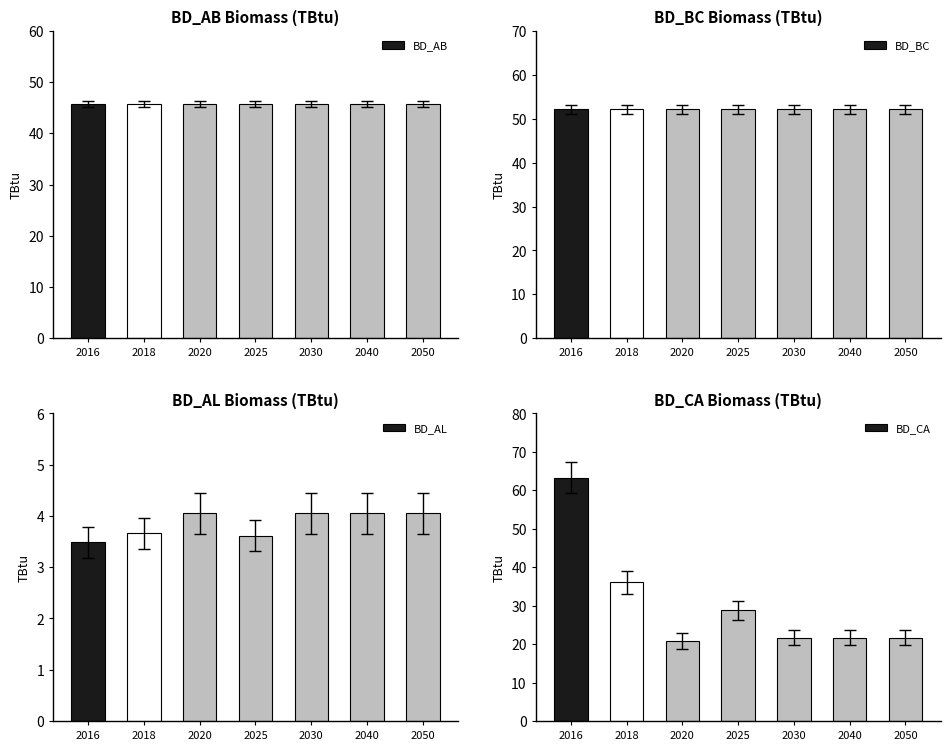

Which has a higher value, 2016 or 2018?

2016